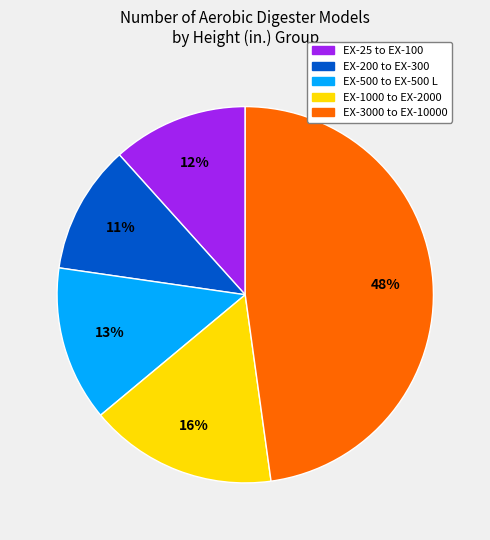

Is there a majority slice in this chart?

No